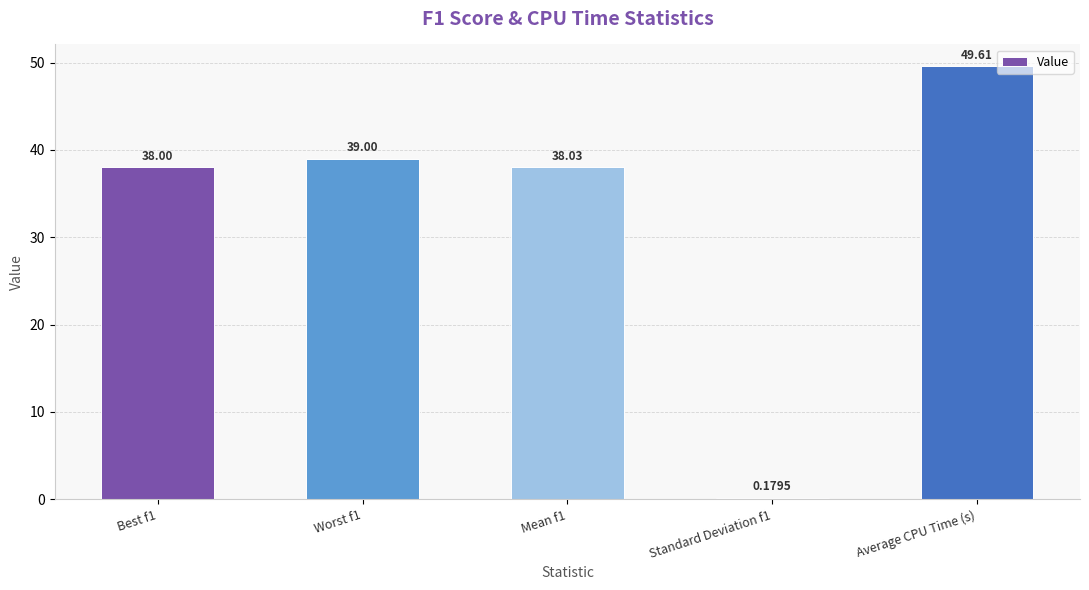

What is the average value?

33.0